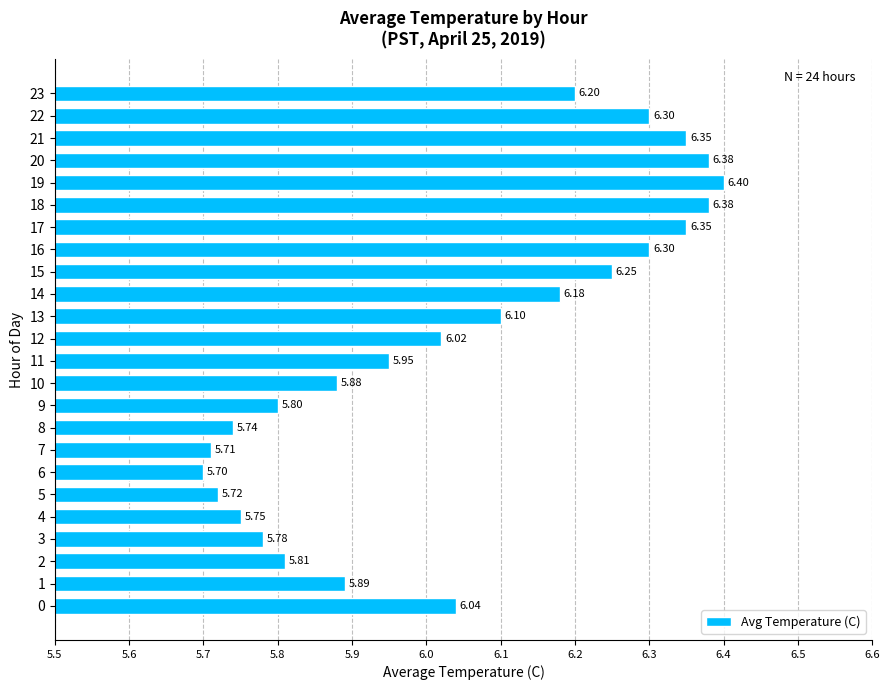

Between 16 and 7, which is larger?

16